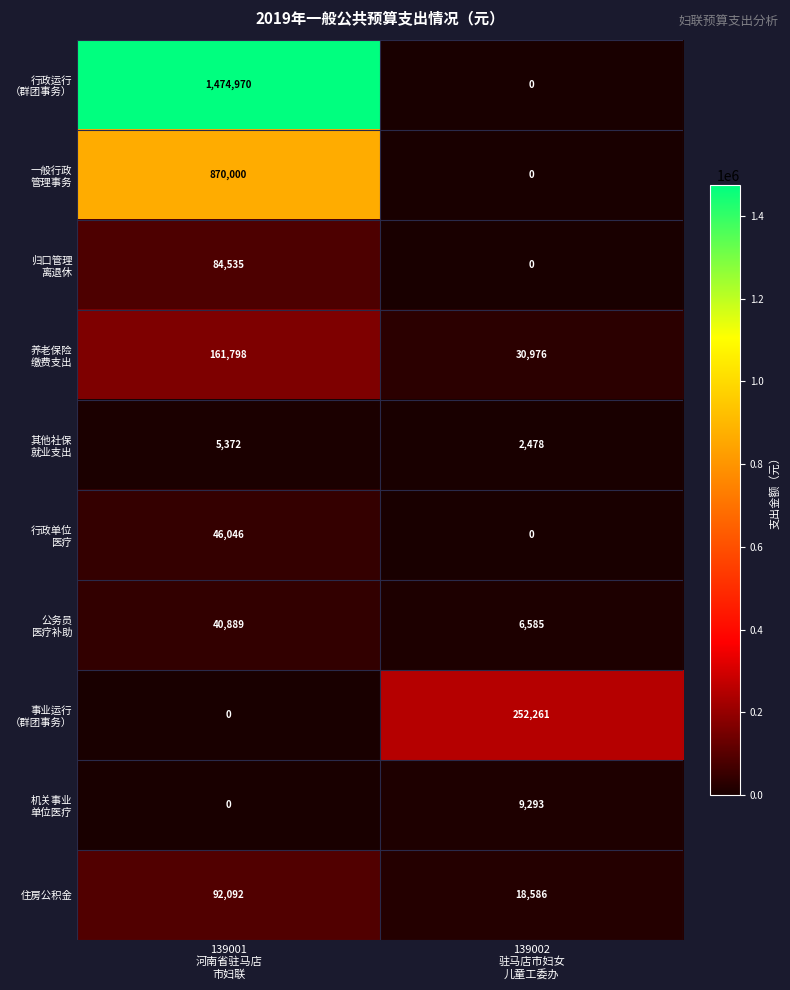

At how many categories does at least one series exceed 356187?

1